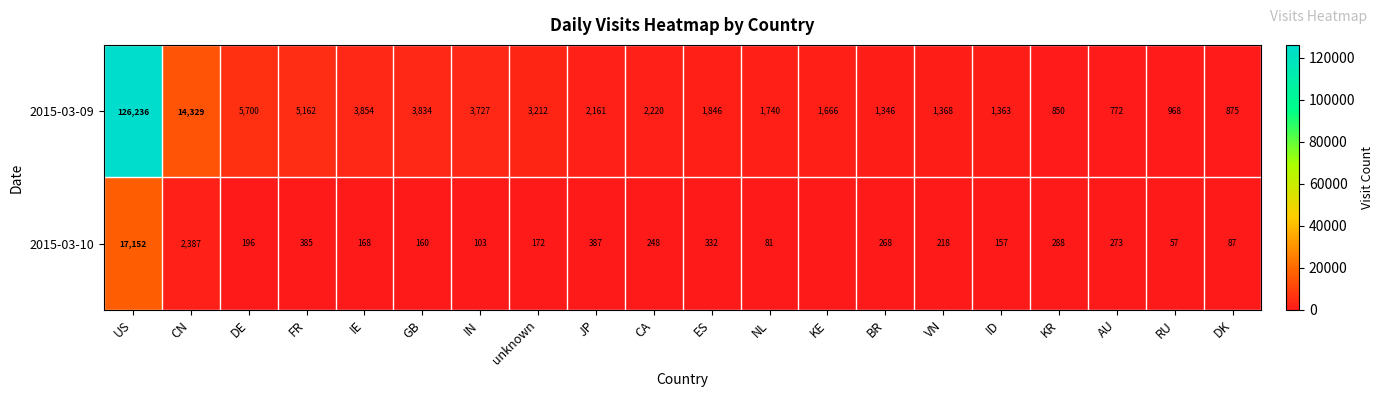

The value of 2015-03-09 at unknown is 3212. True or false?

True